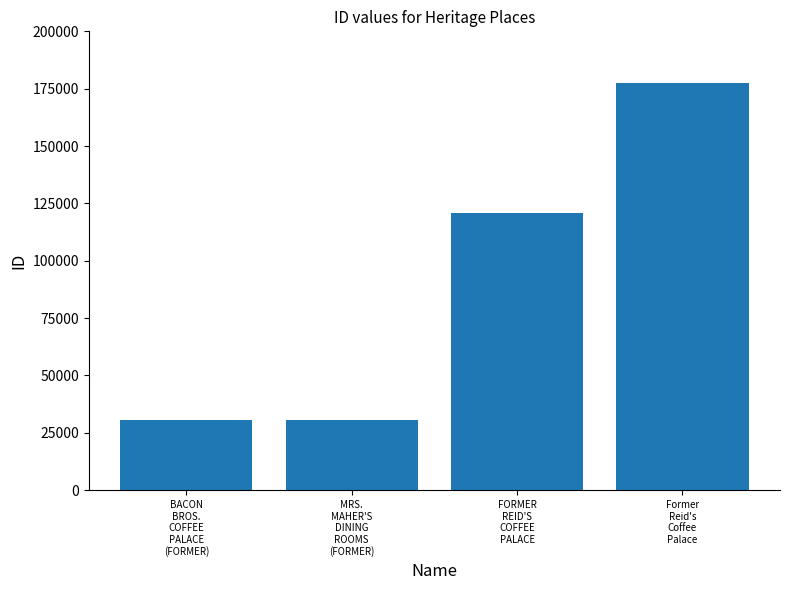

At which label is the value closest to 104035?

FORMER
REID'S
COFFEE
PALACE